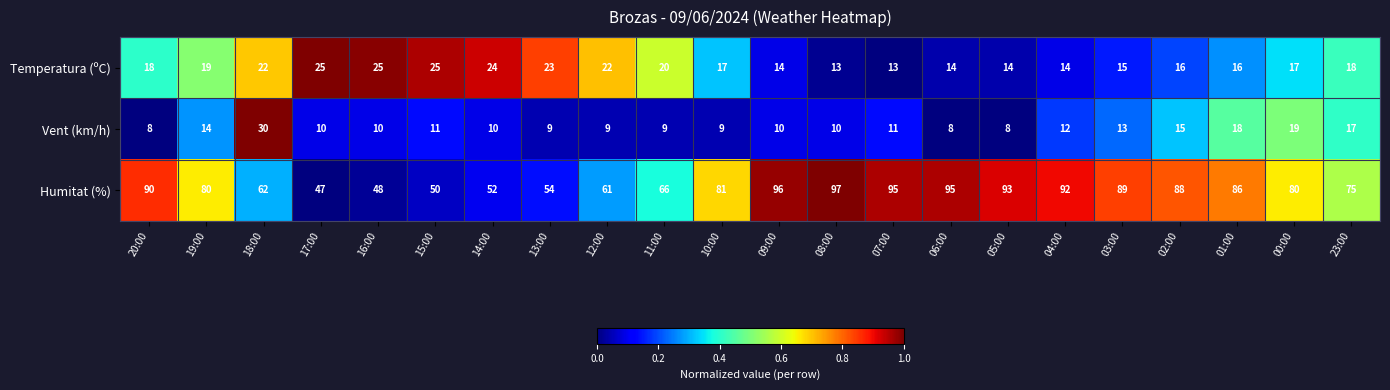

Which series has the largest total across all categories?

Humitat (%)